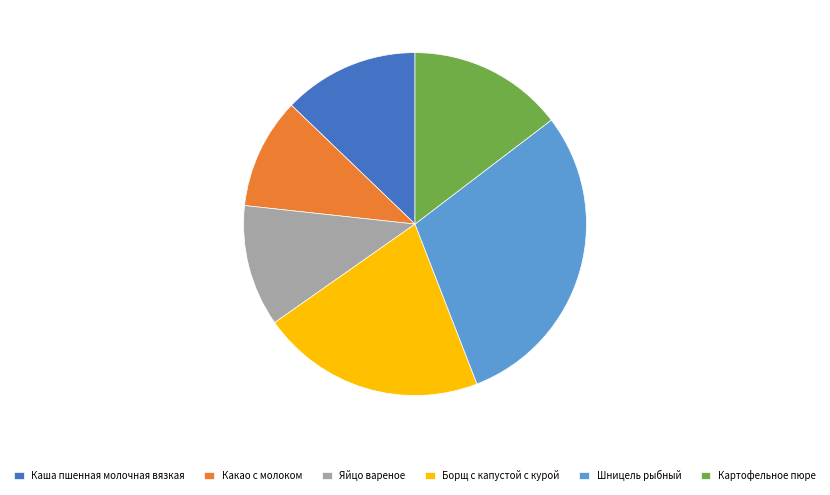

Rank the categories by value from highest to lowest.

Шницель рыбный, Борщ с капустой с курой, Картофельное пюре, Каша пшенная молочная вязкая, Яйцо вареное, Какао с молоком